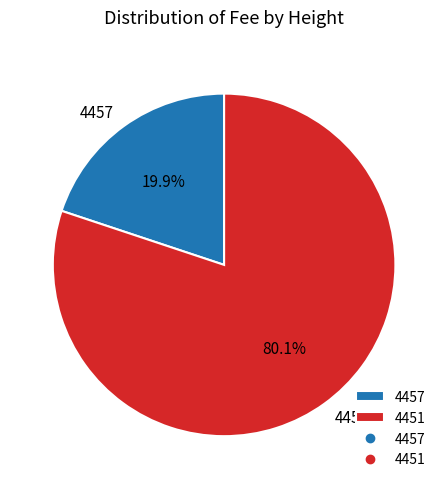

How many segments does this pie chart have?

2